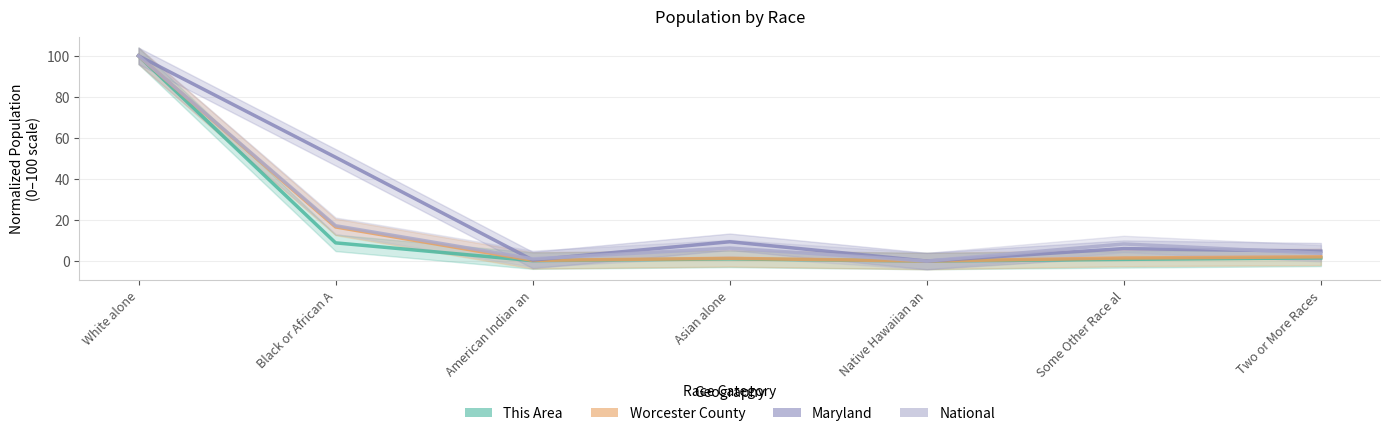

What is the label of the 4th point from the left?

Asian alone